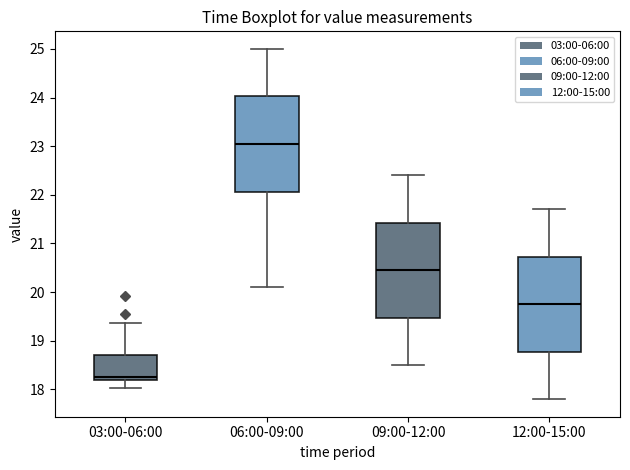

Where does the upper whisker of the box for 09:00-12:00 end on the y-axis? The values are not printed on the chart, so give them approximately, as read against the axis.

22.4